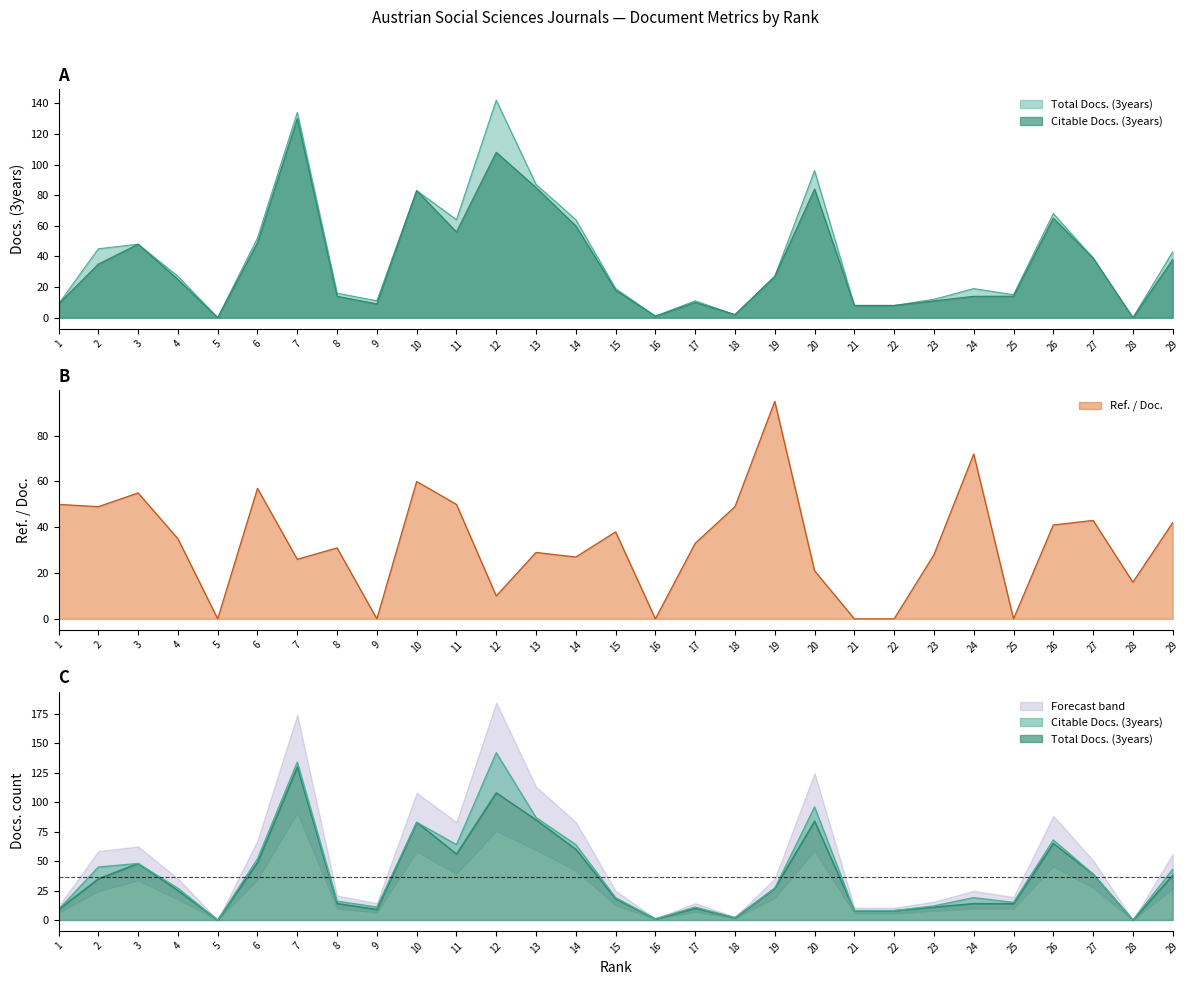

True or false: Citable Docs. (3years) and Total Docs. (3years) cross at least once.

False